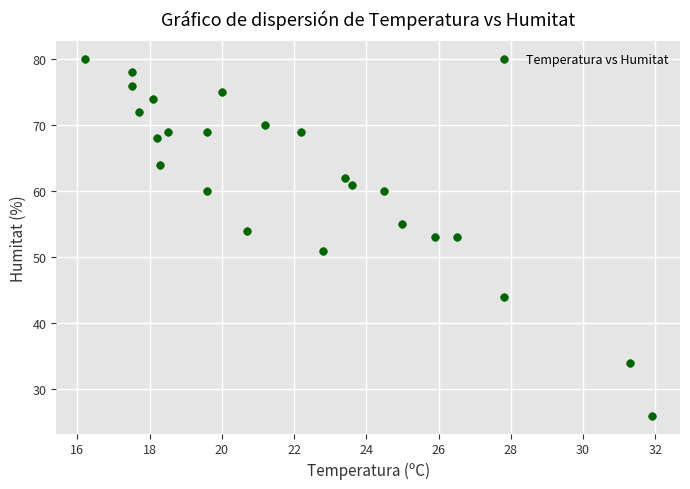

How many data points are displayed?

24